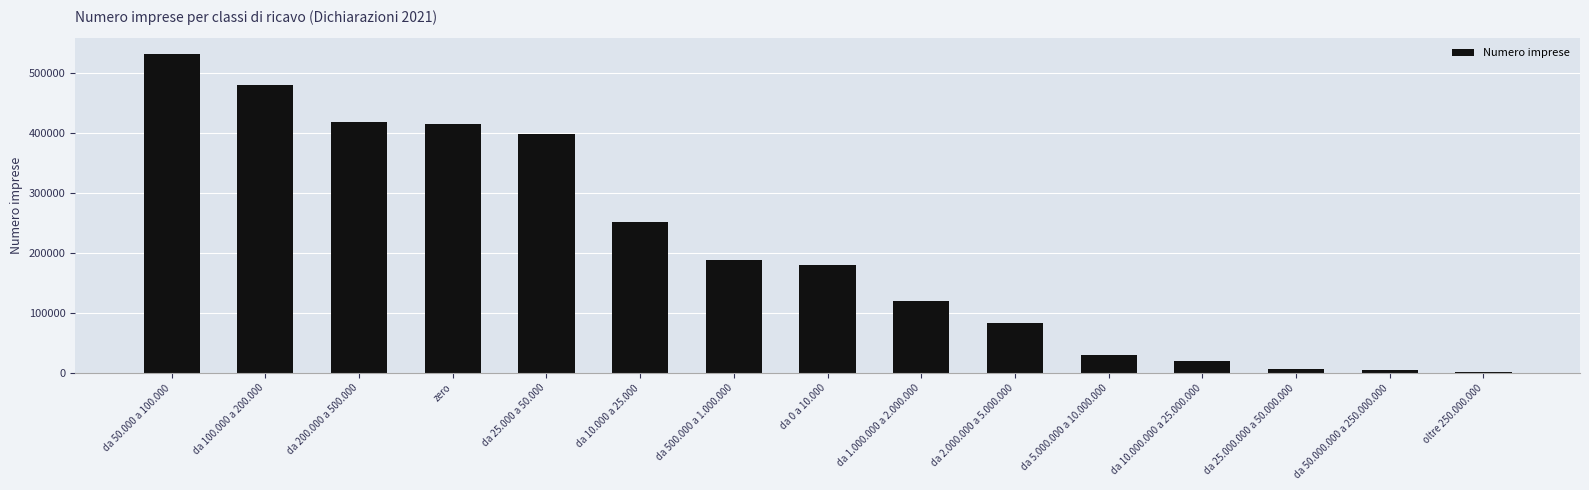

How many series are shown in this chart?

1